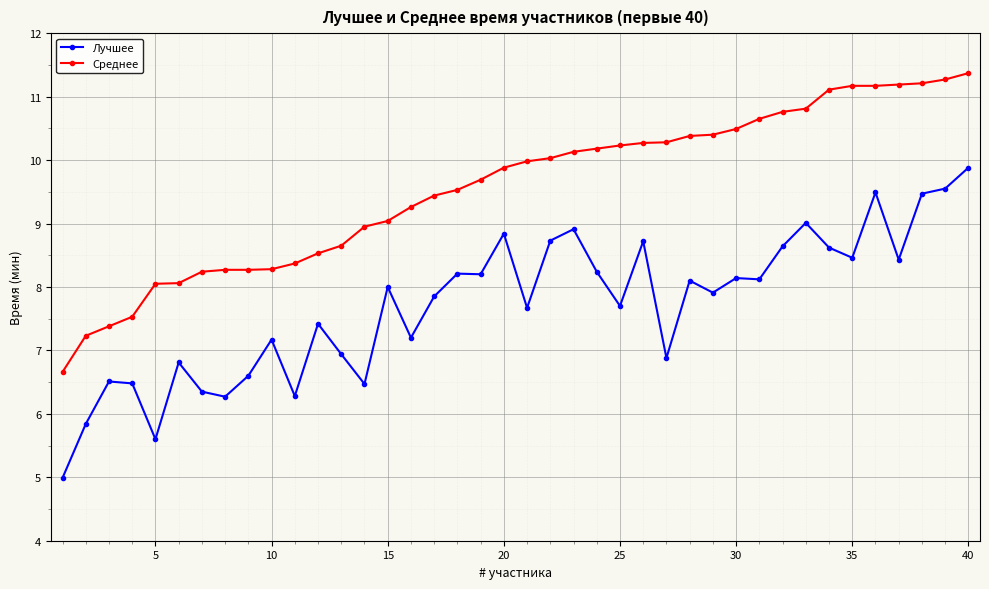

What is the difference between the maximum and second lowest values in the Среднее series?

4.1